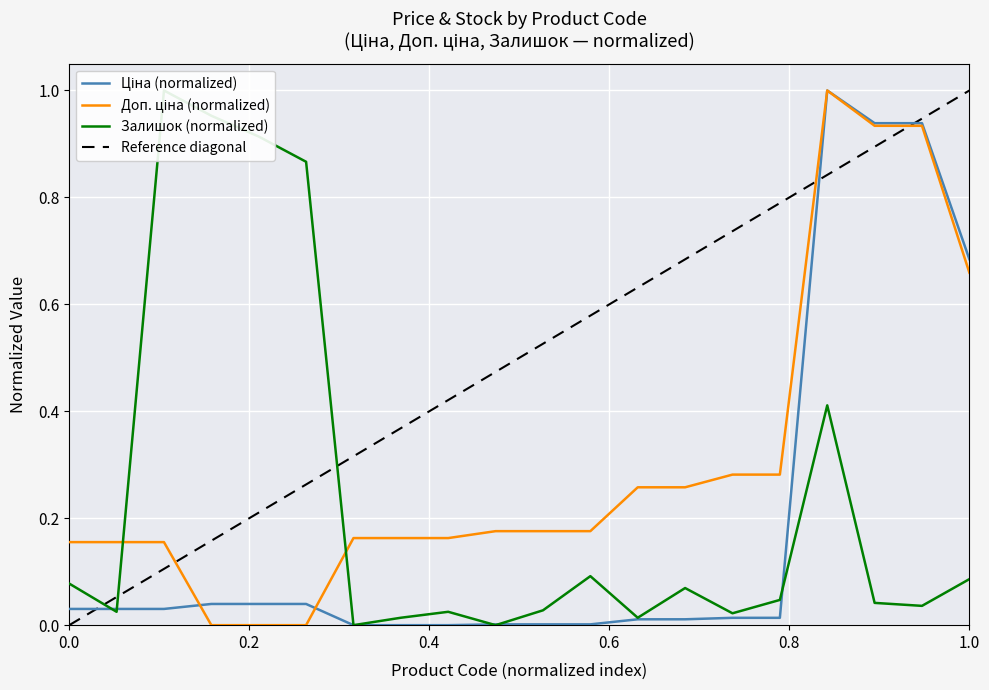

List the series in order of their overall mean, highest first.

Доп. ціна, Залишок, Ціна